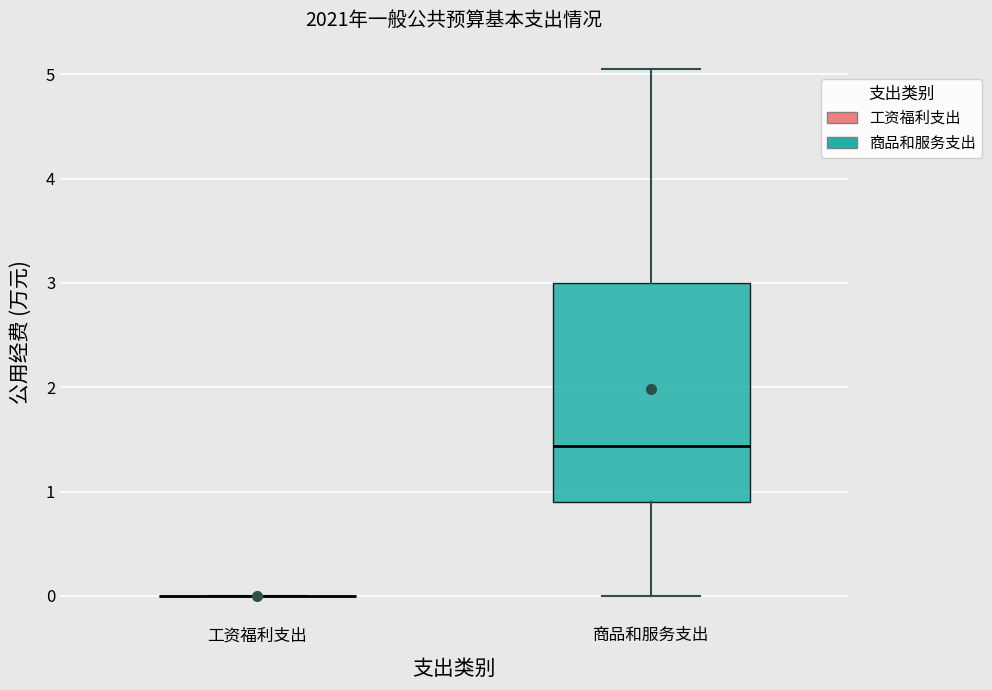

Where does the median line of the box for 商品和服务支出 sit on the y-axis? The values are not printed on the chart, so give them approximately, as read against the axis.

1.4